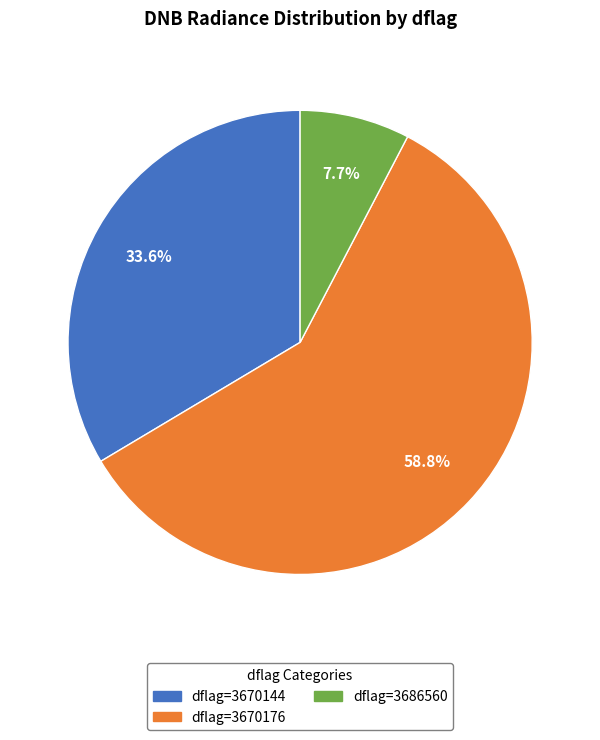

Is there any slice that represents more than half of the pie?

Yes